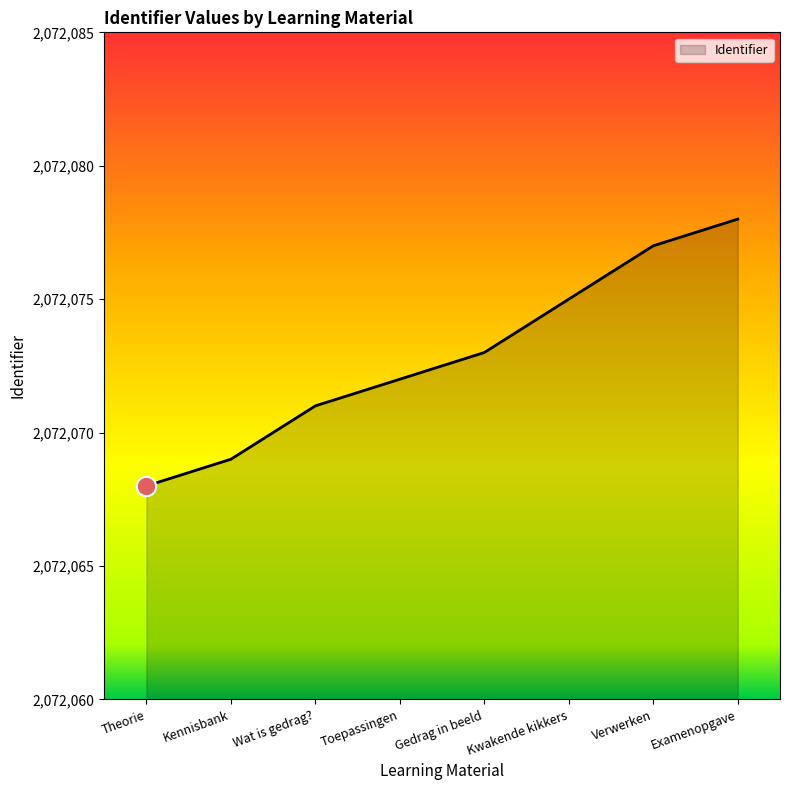

Does the chart display data point markers on the line(s)?

No